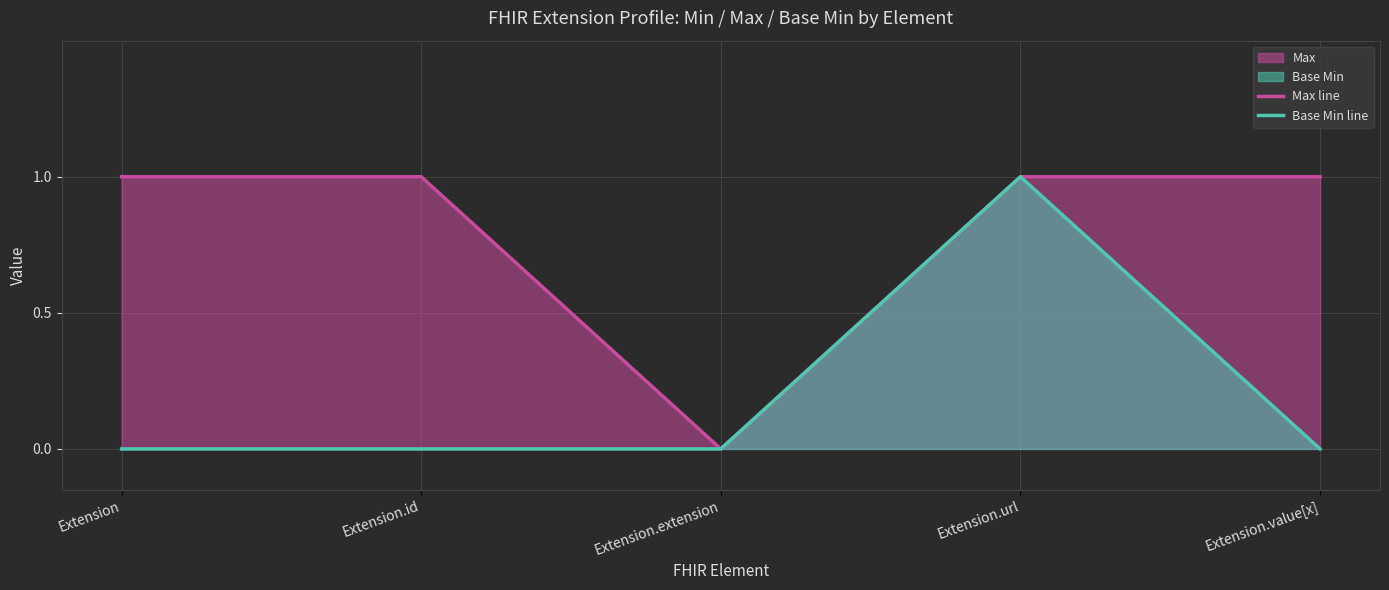

How many data points does each series have?

5